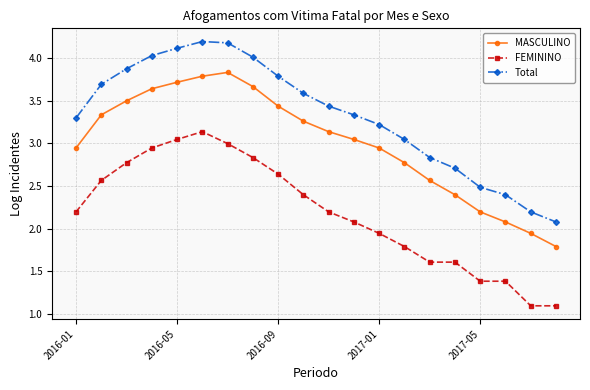

What is the value of the FEMININO point at the 11th from the left?

2.2